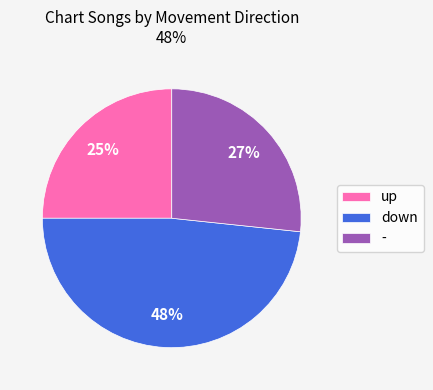

Combined, do down and up account for over 50%?

Yes